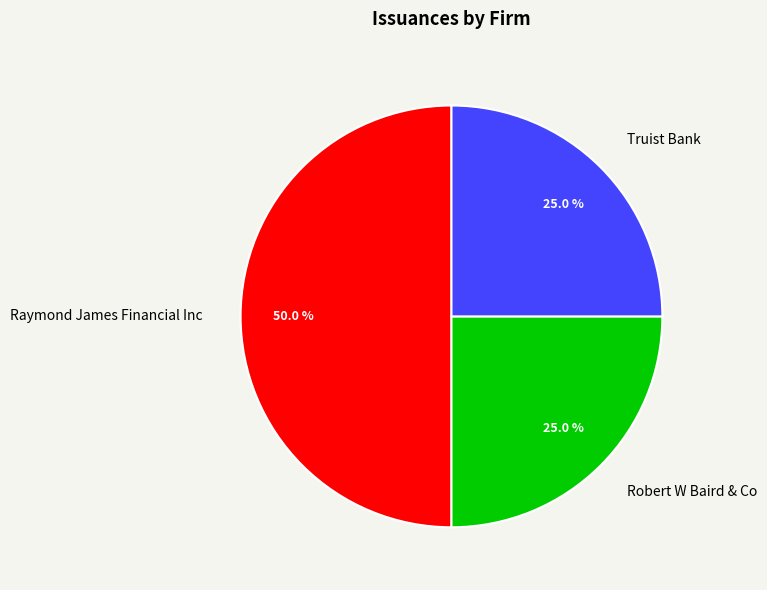

What is the ratio of the value at Truist Bank to the value at Robert W Baird & Co?

1.0